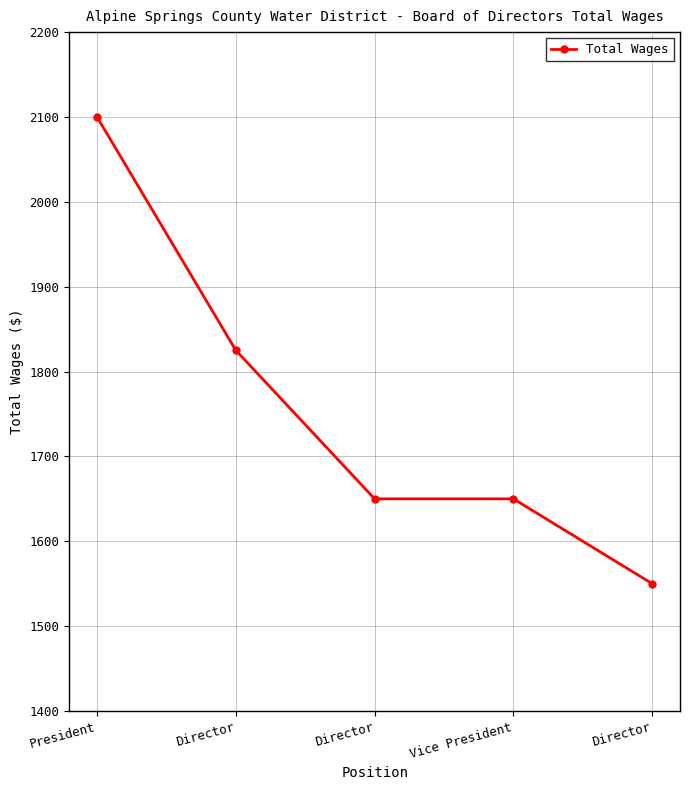

Which has a higher value, Director or Vice President?

Director